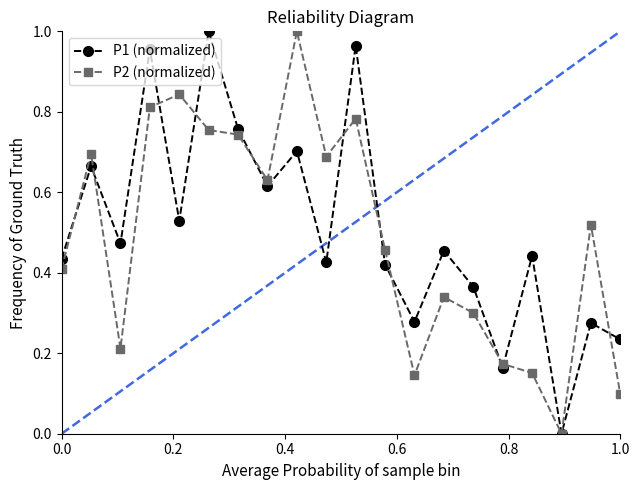

At how many categories does at least one series exceed 0?

19